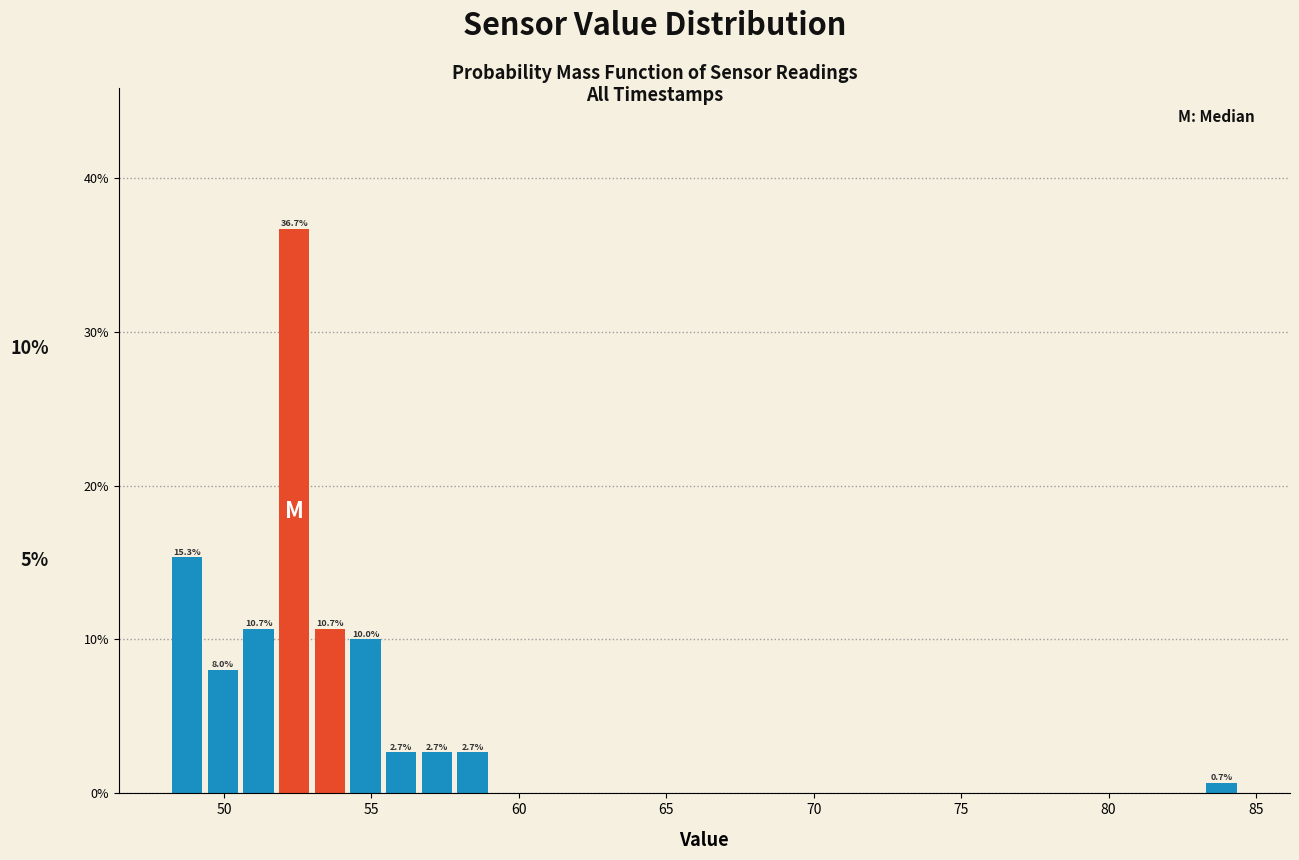

Around what value on the x-axis is the tallest bar? Give the approximate position of its centre, as read against the axis.

52.5